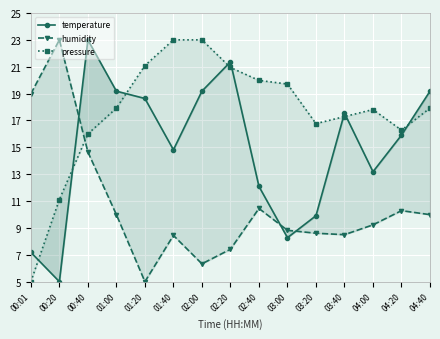

What is the difference between the humidity values at 02:00 and 04:20?

4.0